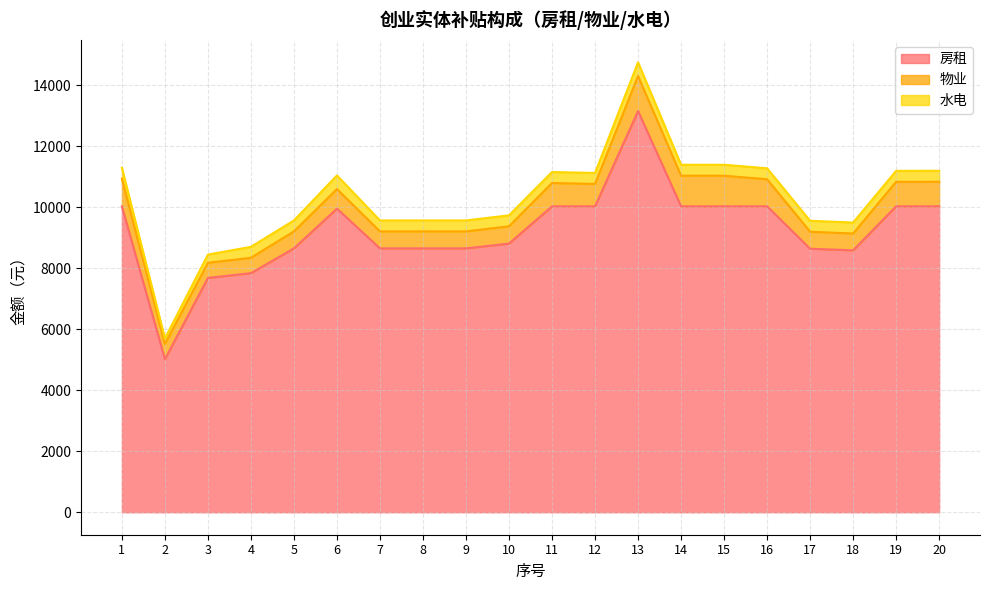

Reading left to right, transcribe all the data shown in this chart.

房租: 10025.9	5012.9	7680.3	7835.6	8647.6	9950.0	8647.6	8647.6	8647.6	8804.7	10025.9	10025.9	13148.8	10025.9	10025.9	10025.9	8637.3	8582.7	10025.9	10025.9
物业: 904.5	501.3	493.7	503.7	555.9	639.6	555.9	555.9	555.9	566.0	764.0	733.7	1148.0	1002.7	1002.7	886.6	555.2	551.7	802.6	804.1
水电: 360.0	180.0	270.0	360.0	360.0	450.0	360.0	360.0	360.0	360.0	360.0	360.0	450.0	360.0	360.0	360.0	360.0	360.0	360.0	360.0